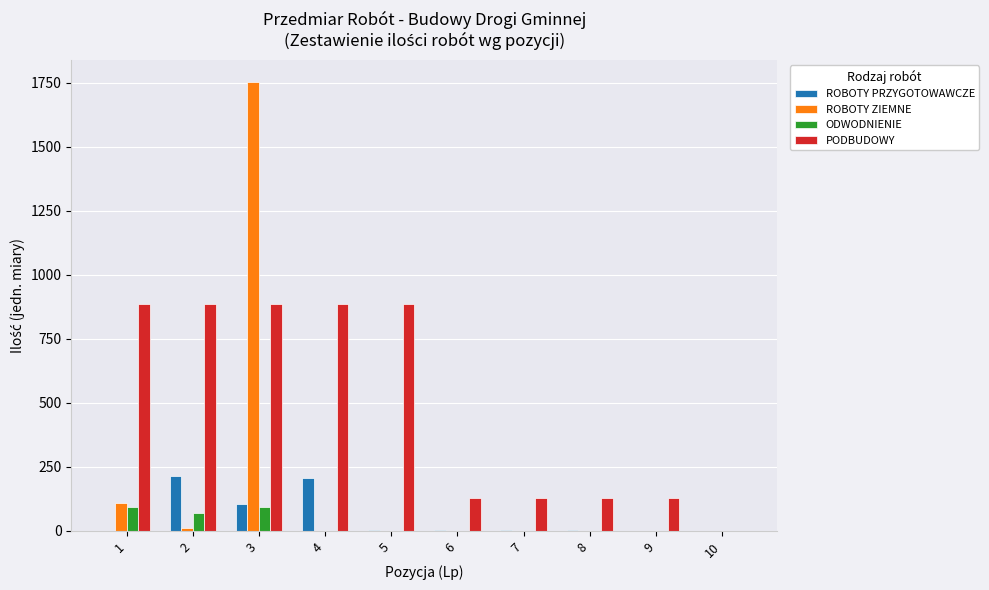

Between 2 and 3, which series saw the biggest shift?

ROBOTY ZIEMNE